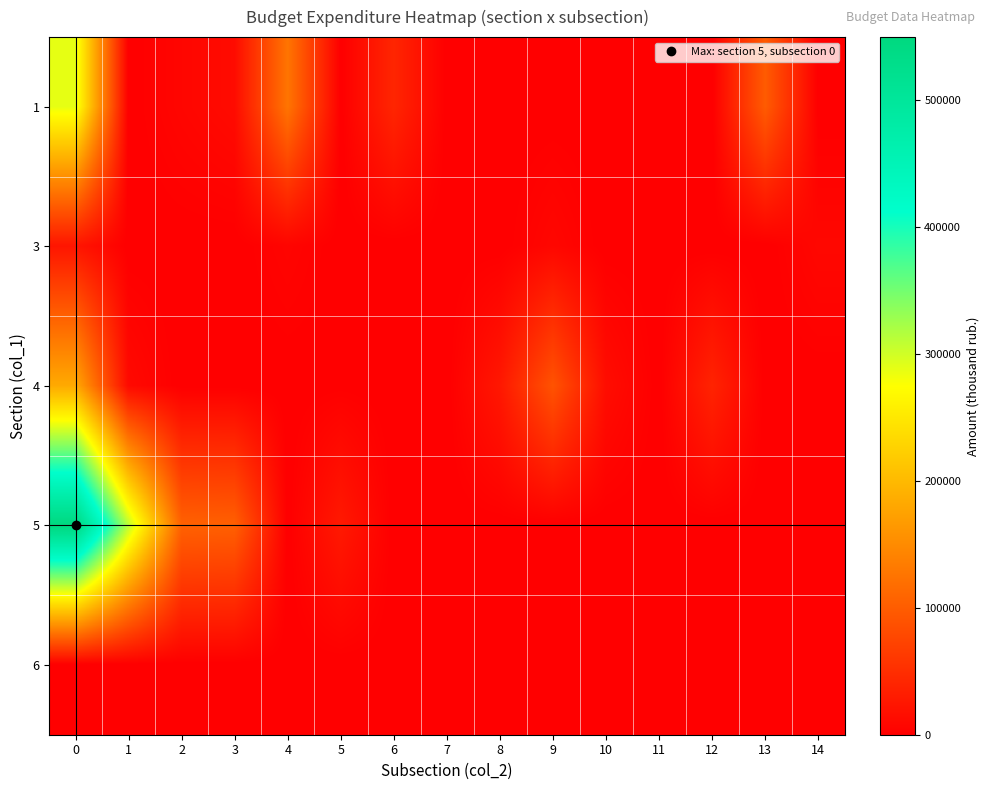

List the series in order of their peak value, lowest first.

6, 3, 4, 1, 5